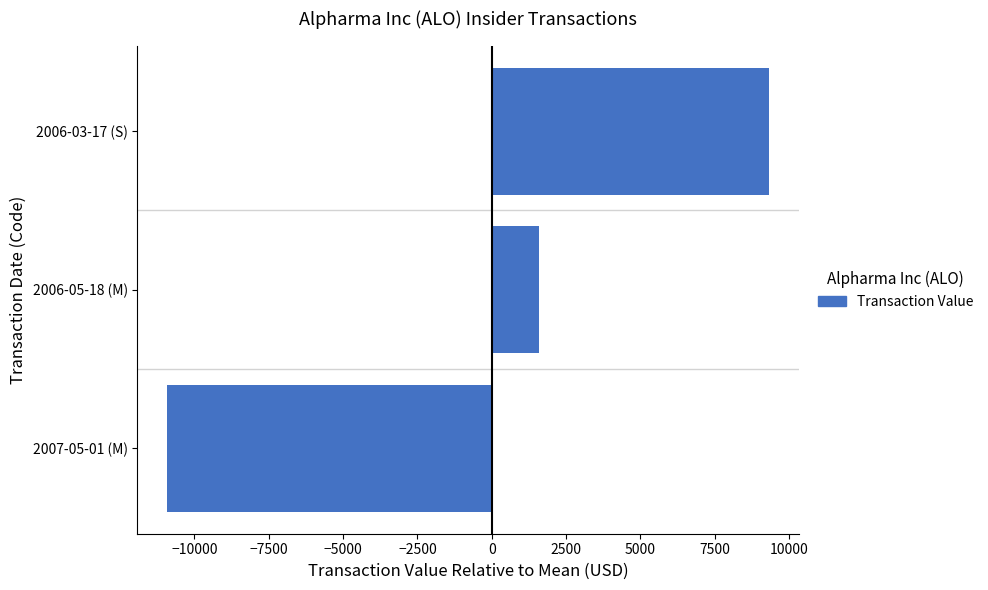

Which label corresponds to the largest value in the chart?

2006-03-17 (S)